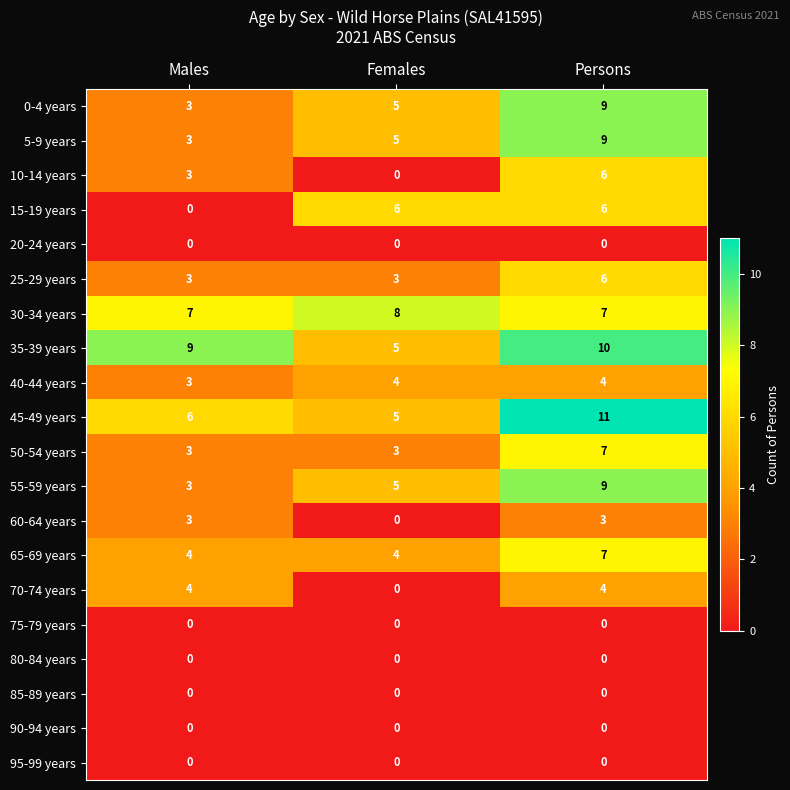

Which series has the largest total across all categories?

35-39 years